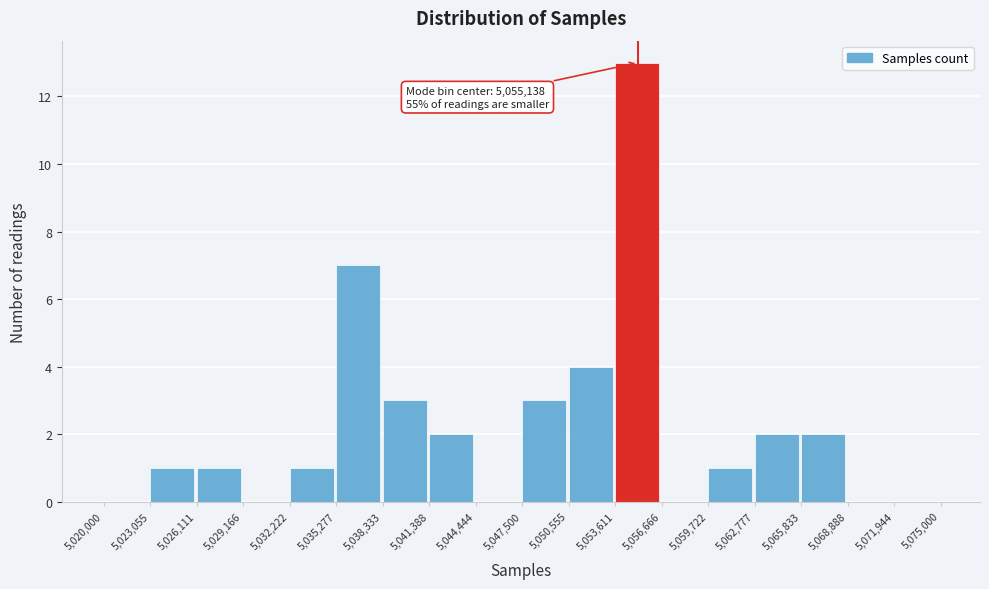

Which range on the x-axis has the tallest bar?

5,053,611 to 5,056,666